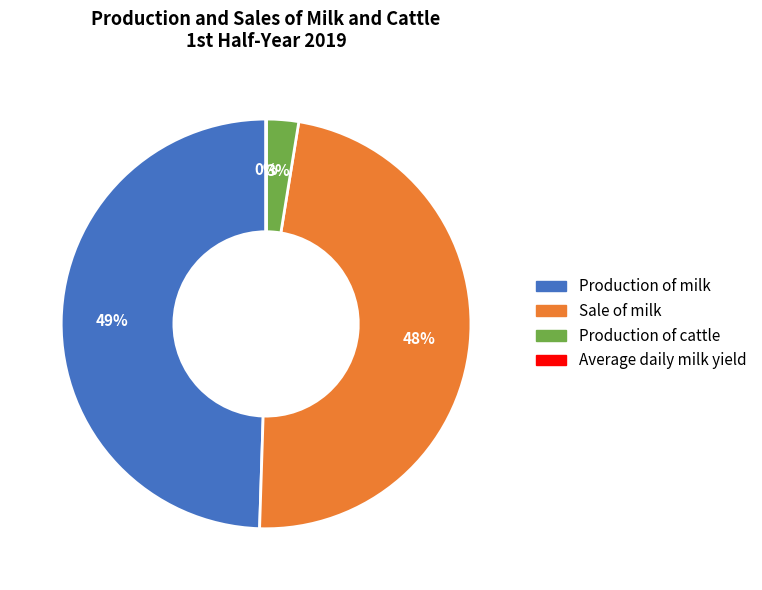

The Production of milk slice represents 49% of the pie. True or false?

True